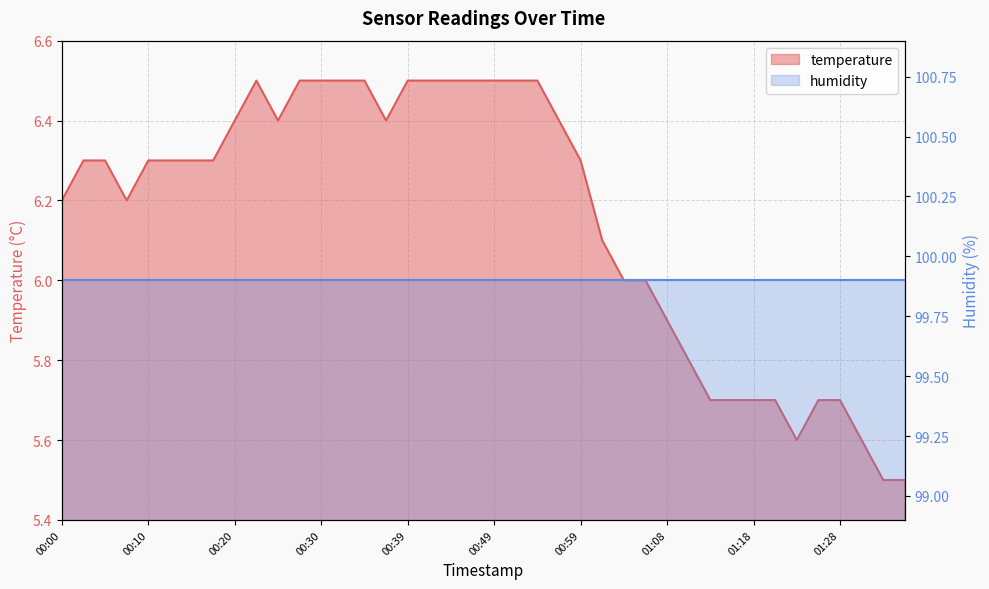

At which category does the data reach its first local peak?

00:22